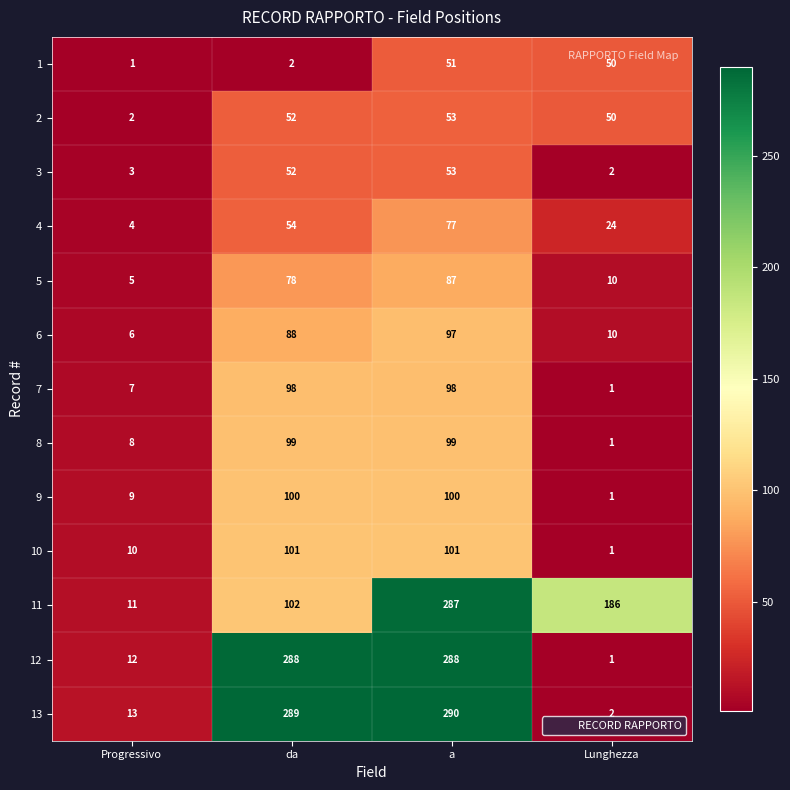

What is the total value across all series at a?

1681